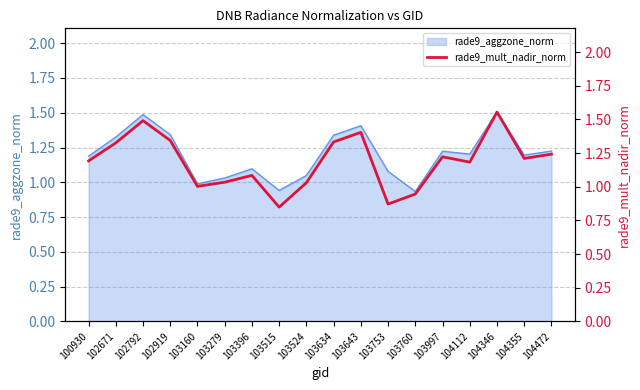

How many data points are above 1?

15